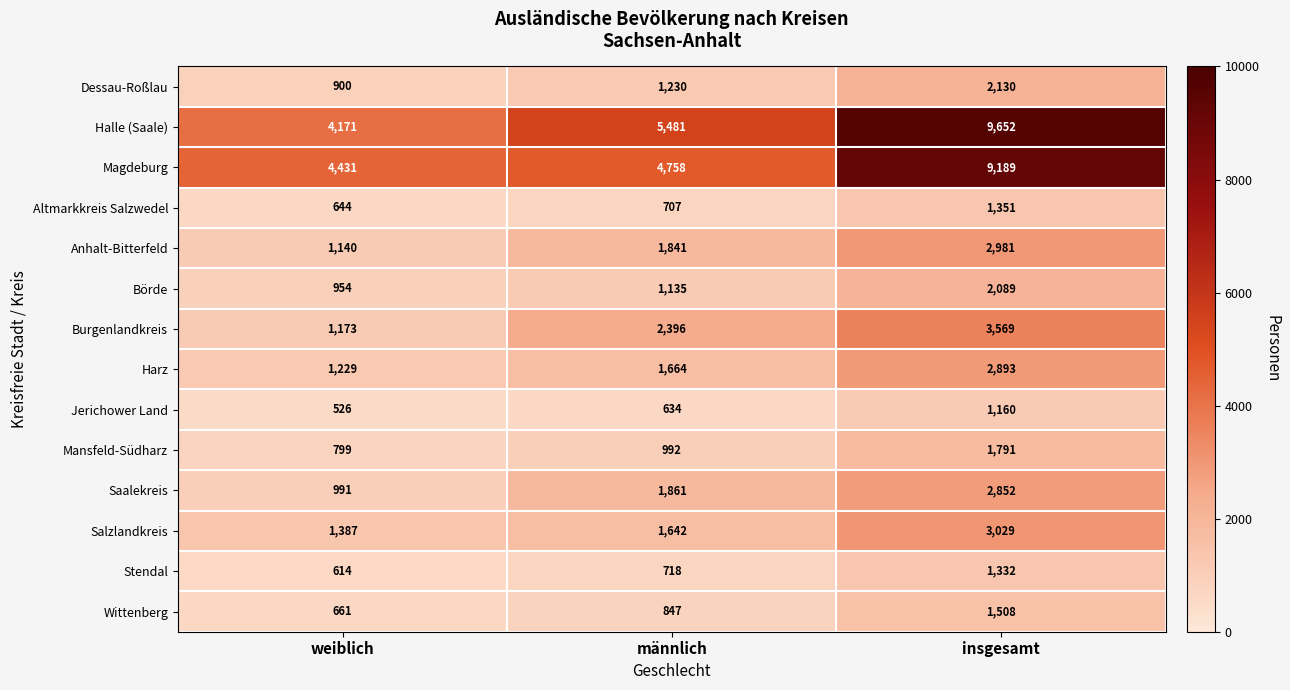

At which label does Anhalt-Bitterfeld reach its peak?

insgesamt